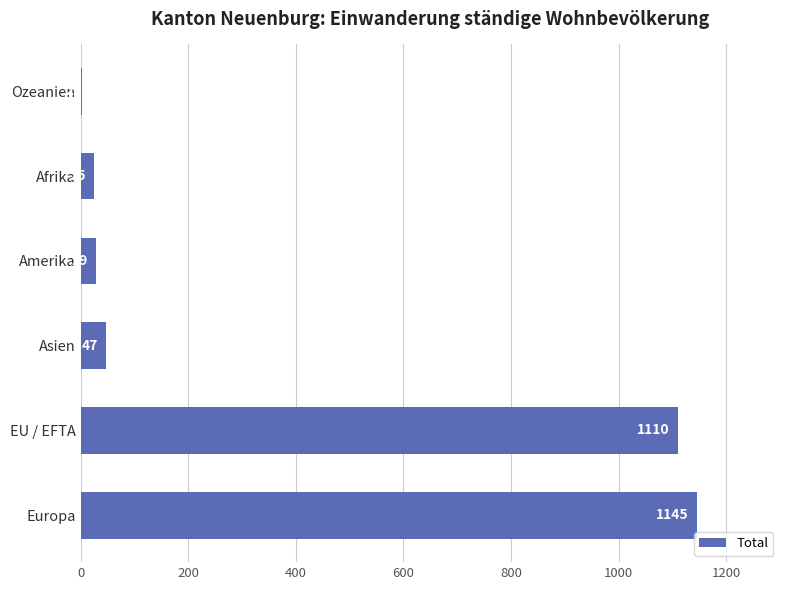

Reading bottom to top, list all the values displayed in this chart.

Europa=1145	EU / EFTA=1110	Asien=47	Amerika=29	Afrika=25	Ozeanien=2